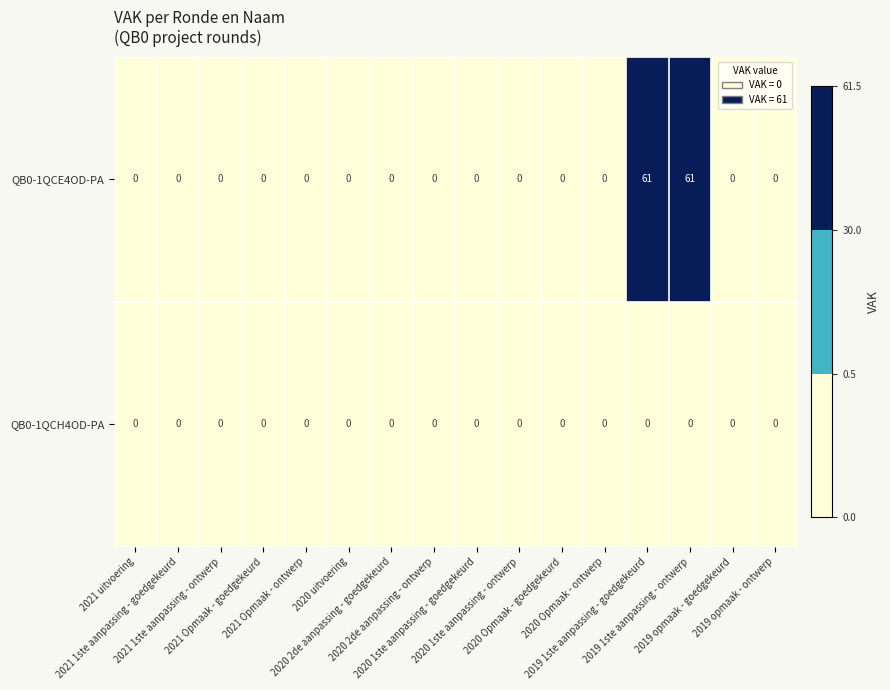

Which series has the widest spread of values?

QB0-1QCE4OD-PA